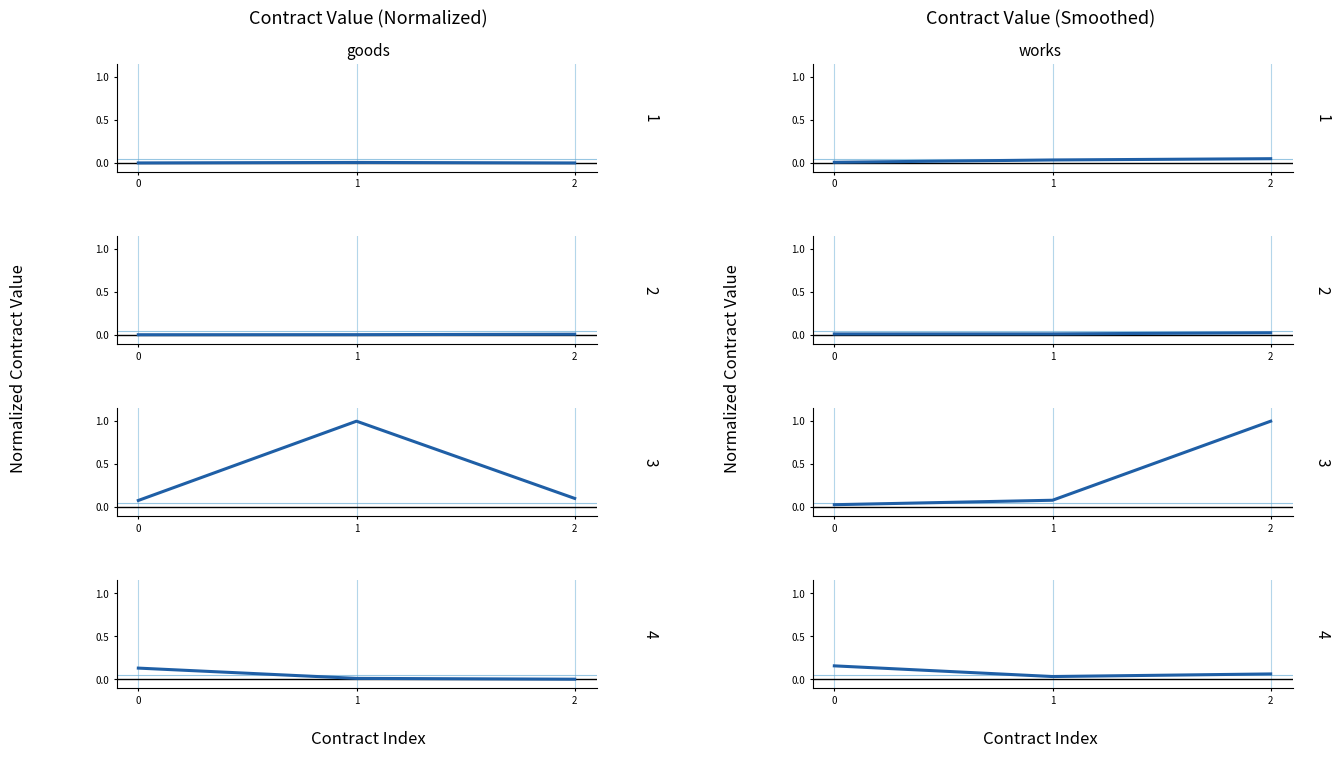

Rank the series at 0 from lowest to highest value.

goods, works